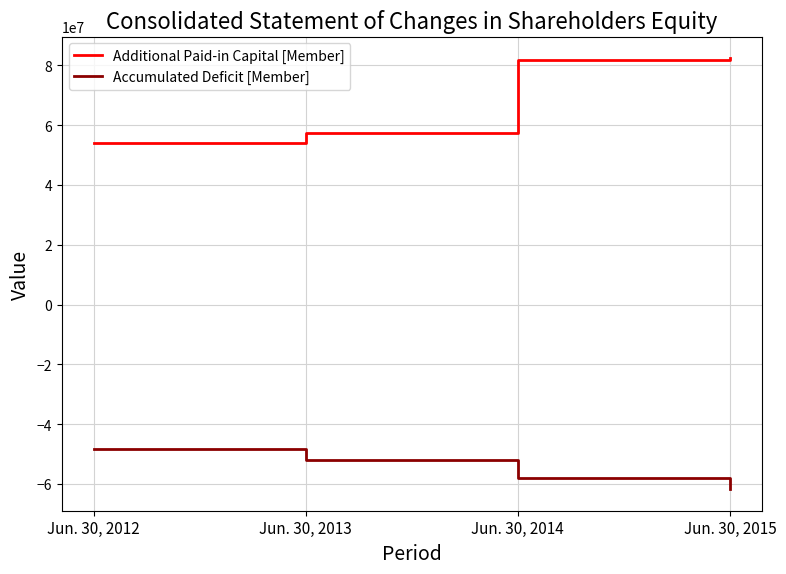

Rank the series at Jun. 30, 2015 from lowest to highest value.

Accumulated Deficit [Member], Additional Paid-in Capital [Member]